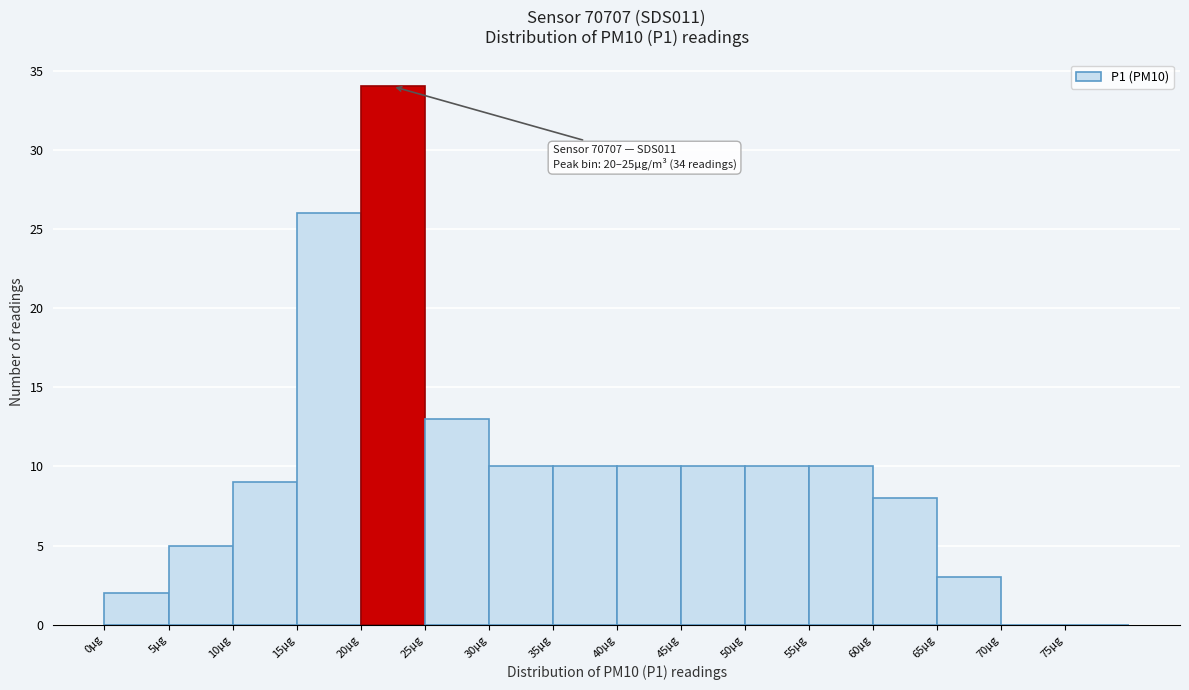

Over which range of the x-axis is the bar tallest?

20 to 25